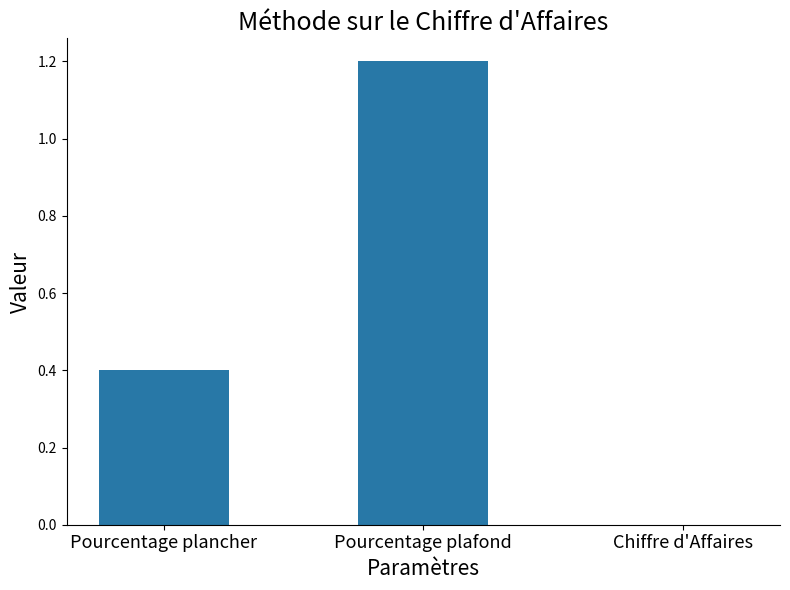

Reading right to left, what are all the values shown in this chart?

0.0	1.2	0.4